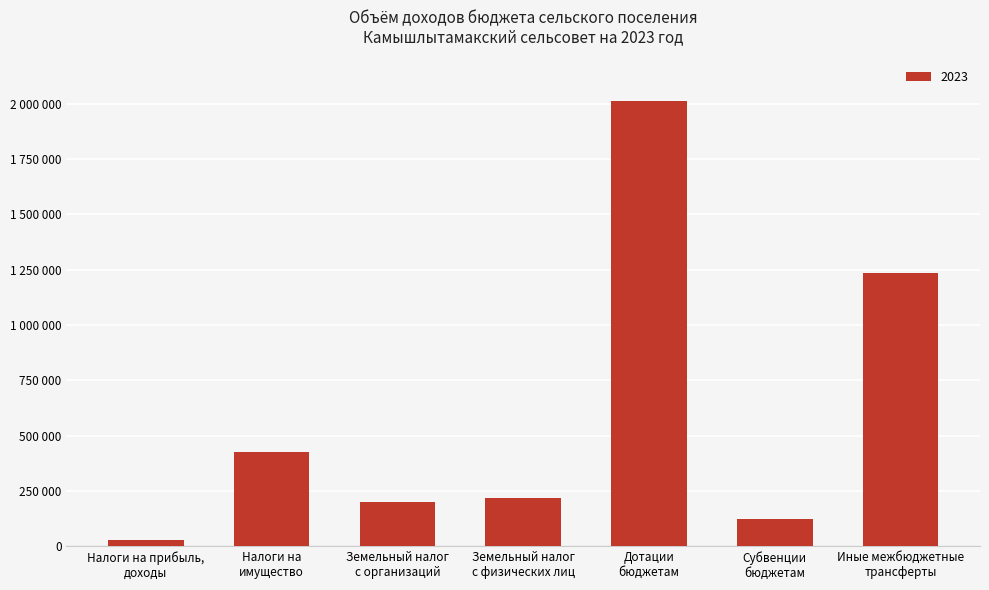

Which has a higher value, Налоги на прибыль,
доходы or Земельный налог
с организаций?

Земельный налог
с организаций